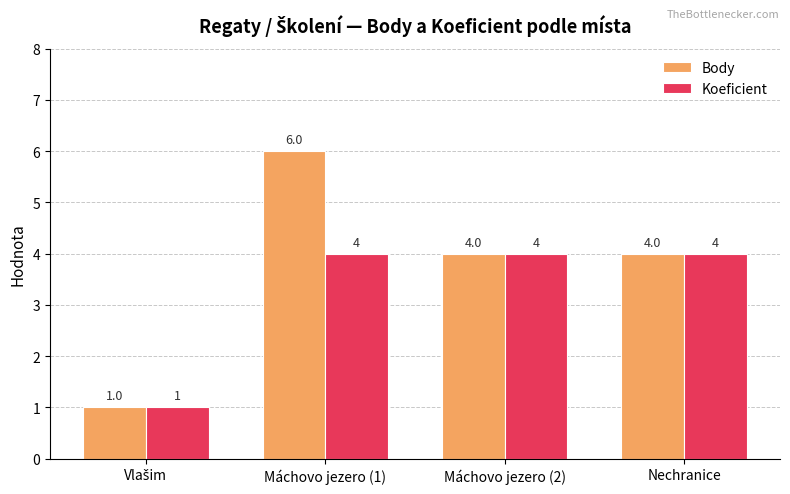

Which category has the highest value across all series?

Máchovo jezero (1)